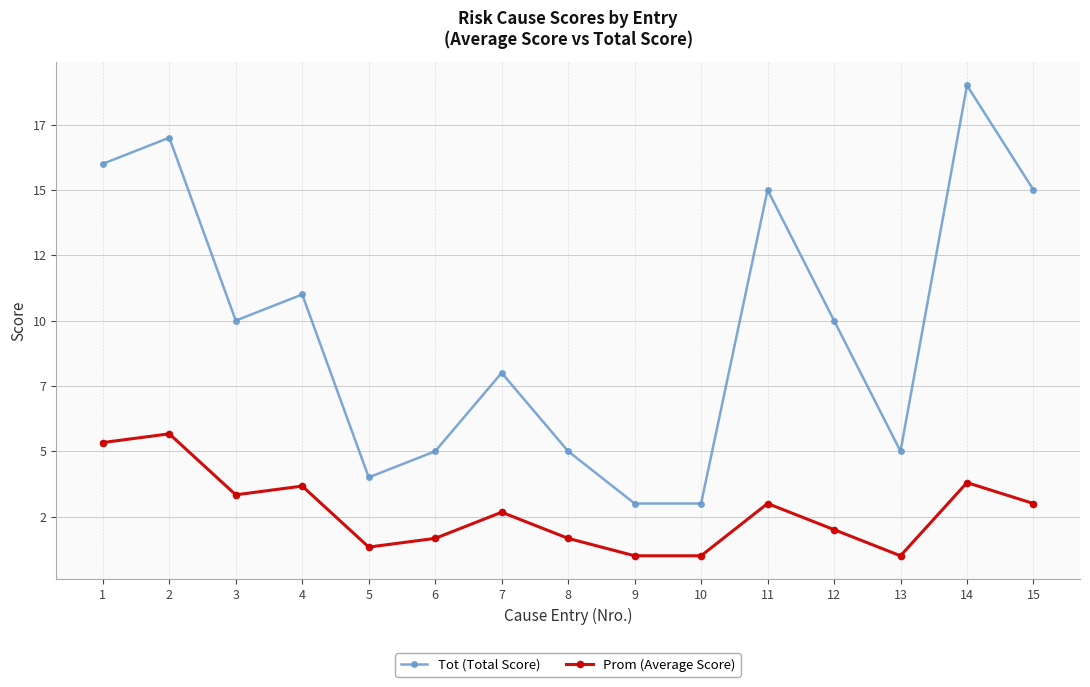

What are all the series names shown in the legend?

Tot (Total Score), Prom (Average Score)